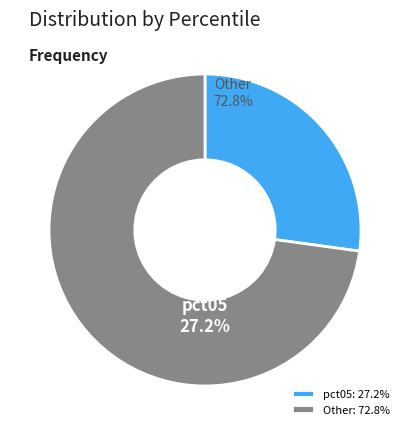

True or false: pct85 accounts for 1% of the total.

False